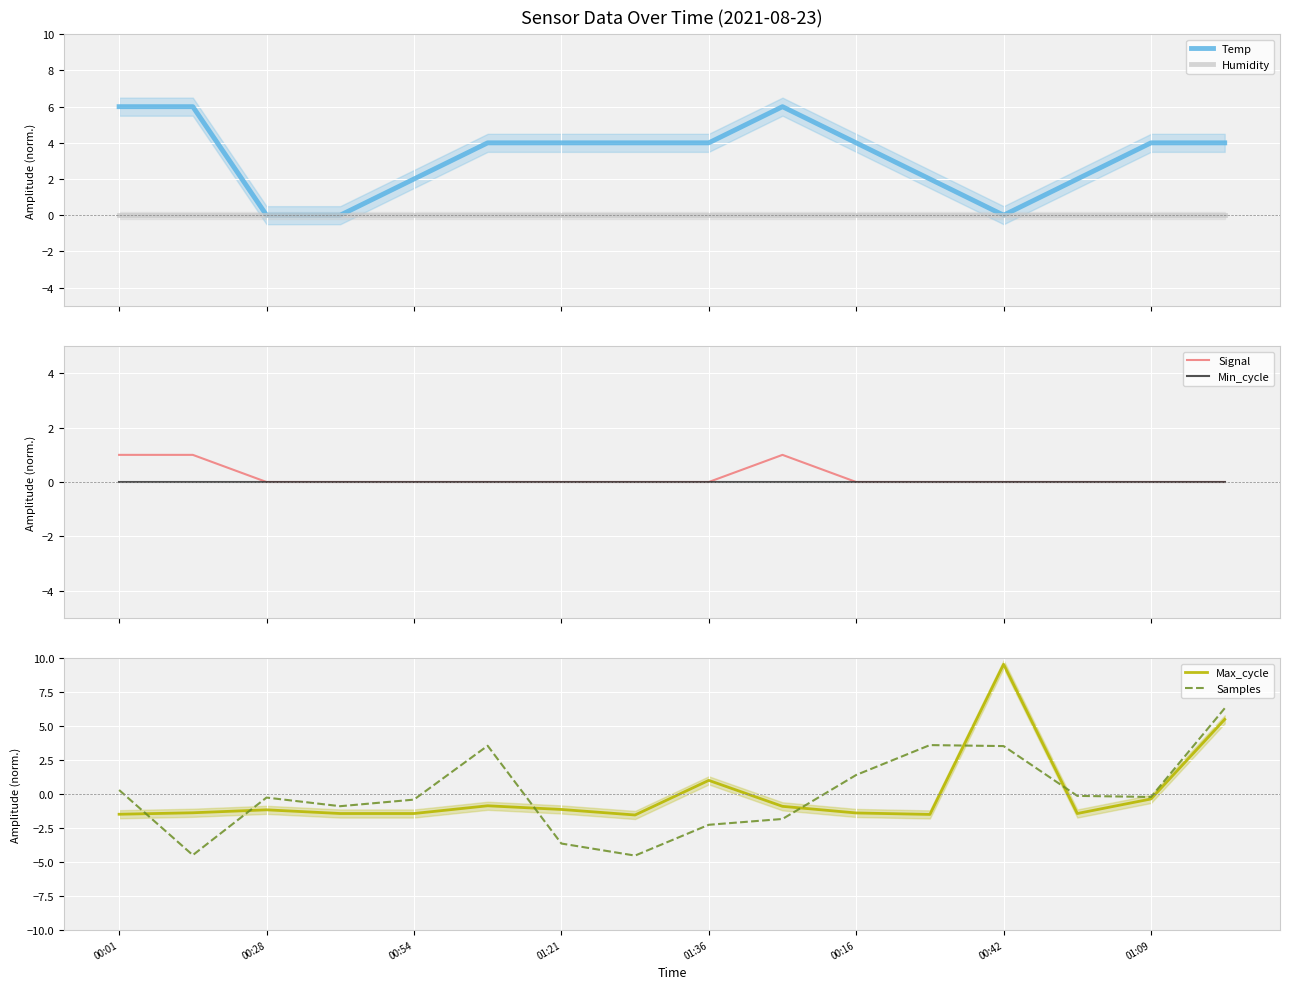

Which series has the widest spread of values?

Max_cycle